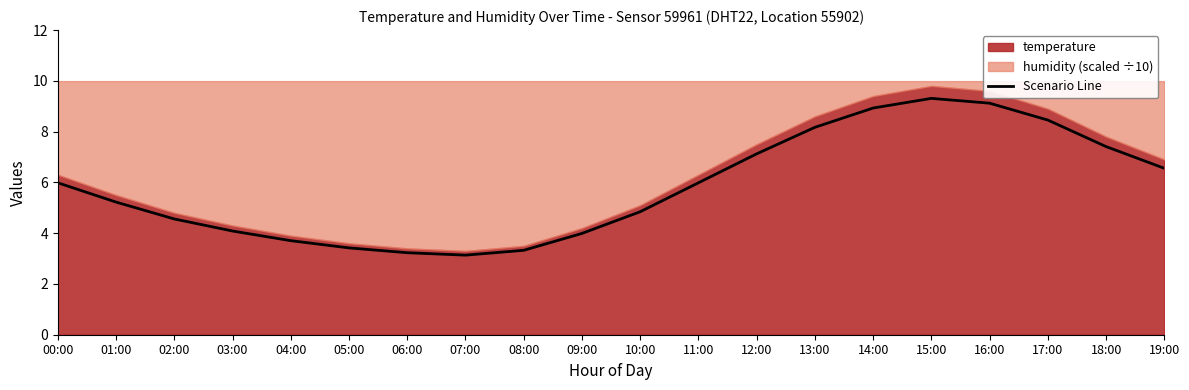

What is the sum of all values?

116.6